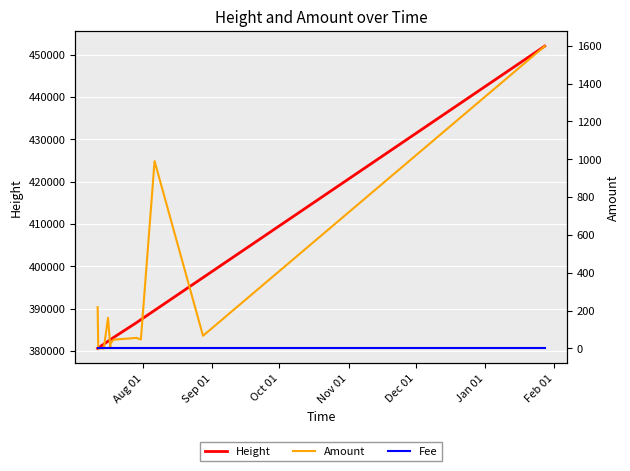

Which series has the largest range (max minus min)?

Height